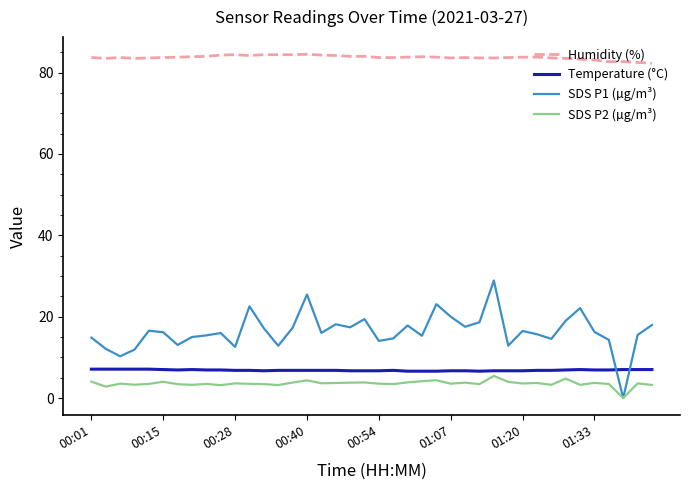

True or false: SDS P2 (µg/m³) and Humidity (%) cross at least once.

False